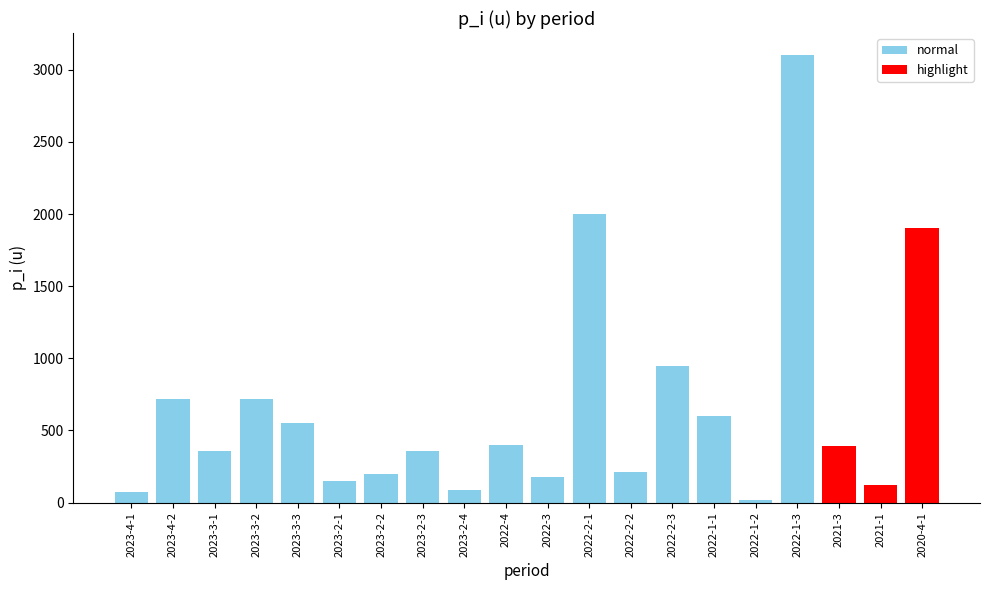

True or false: normal has a value of 0 at 2021-1.

True